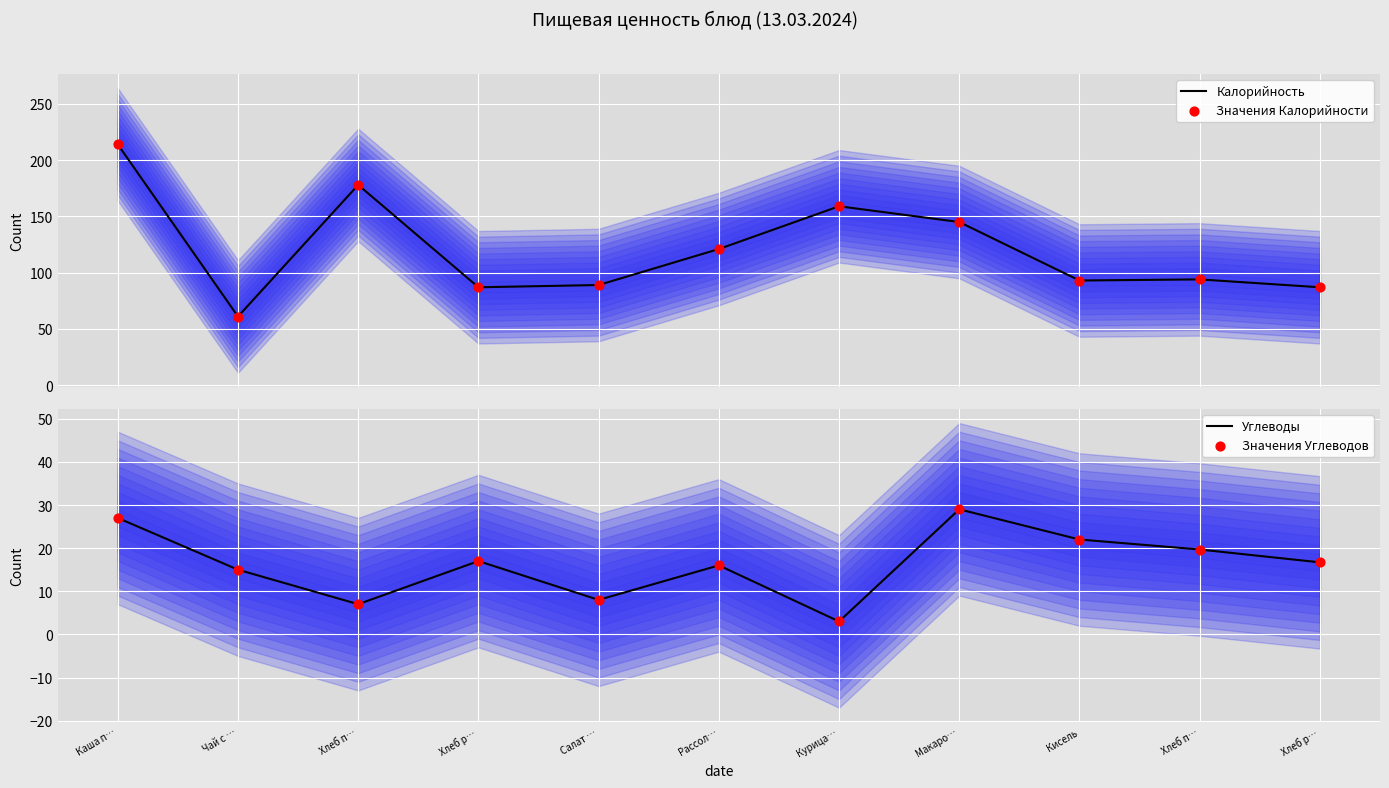

At which category is the sum across all series the highest?

Каша п…